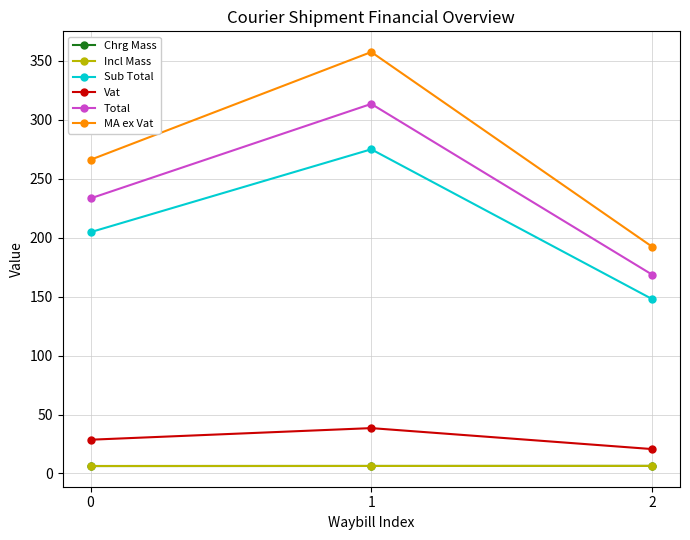

What is the minimum value for Incl Mass?

6.3